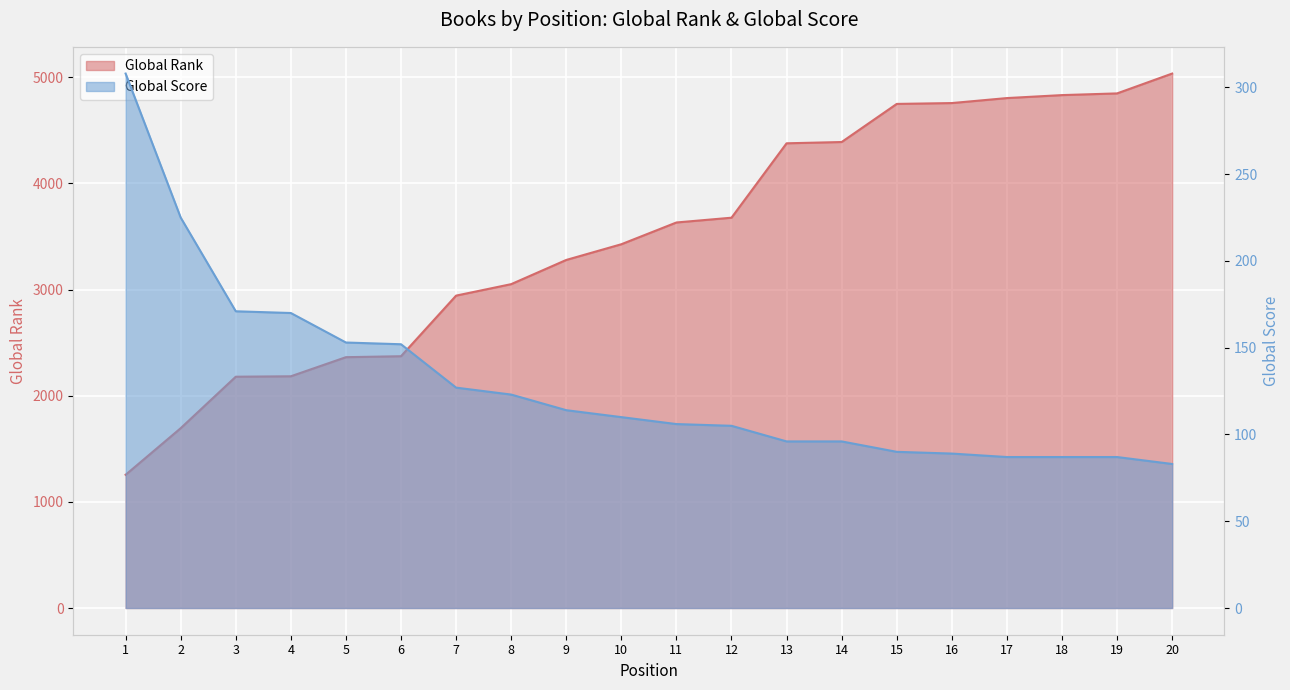

What is the sum of the Global Rank values at 2 and 10?

5121